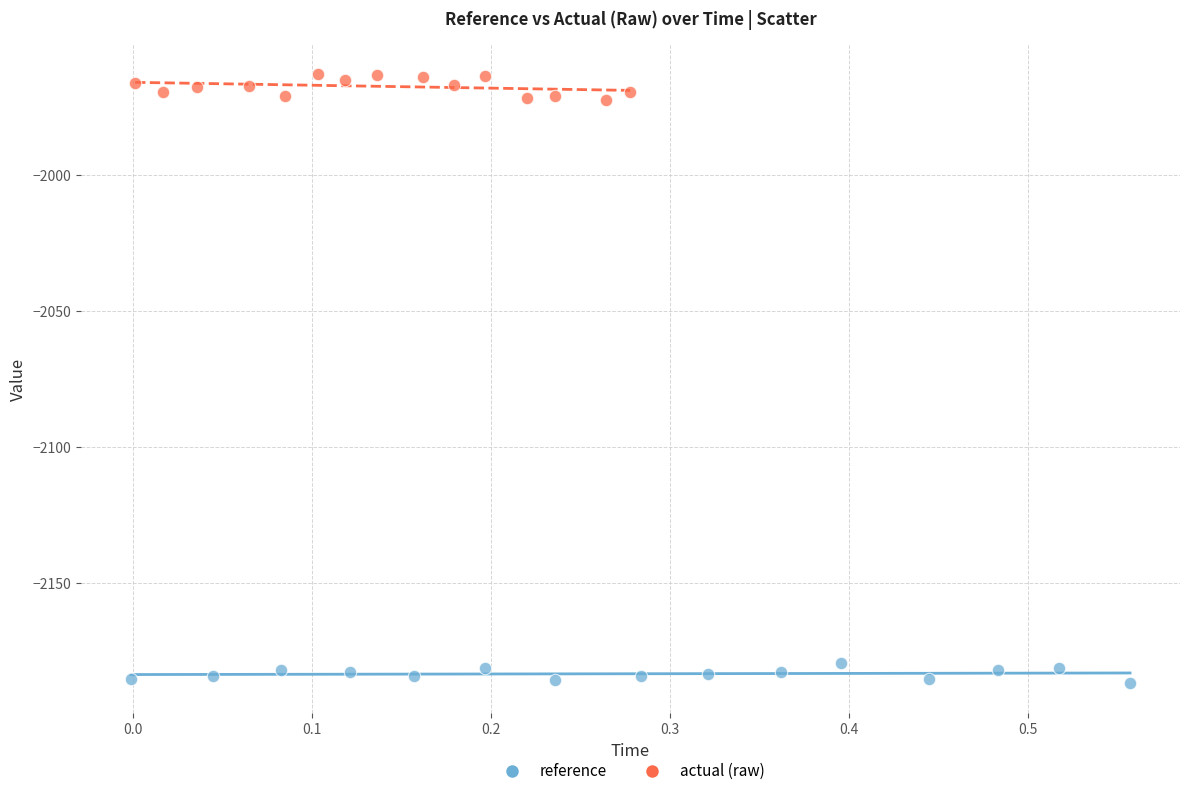

Which series contains the lowest Y value?

reference